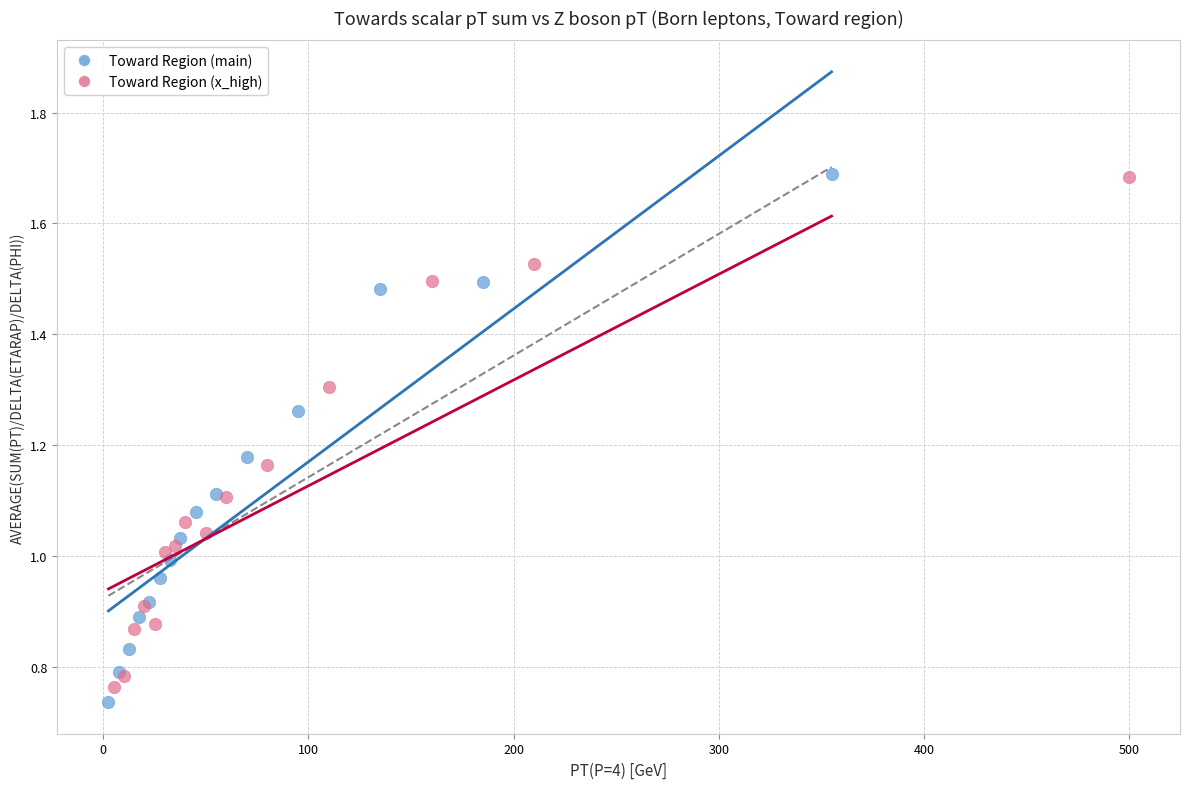

Which series contains the lowest Y value?

Toward Region (main)